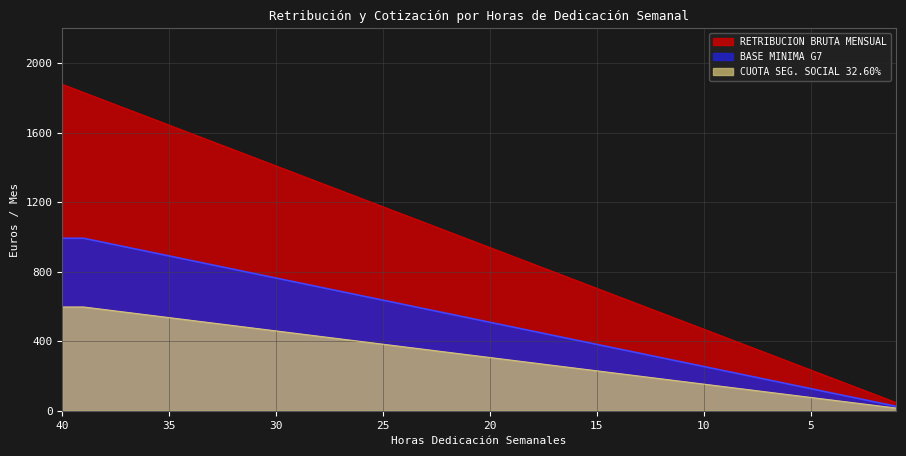

At how many categories does at least one series exceed 1433?

10